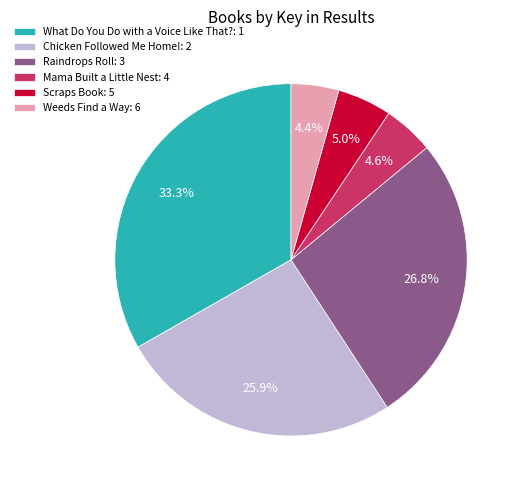

The Raindrops Roll slice represents 12% of the pie. True or false?

False